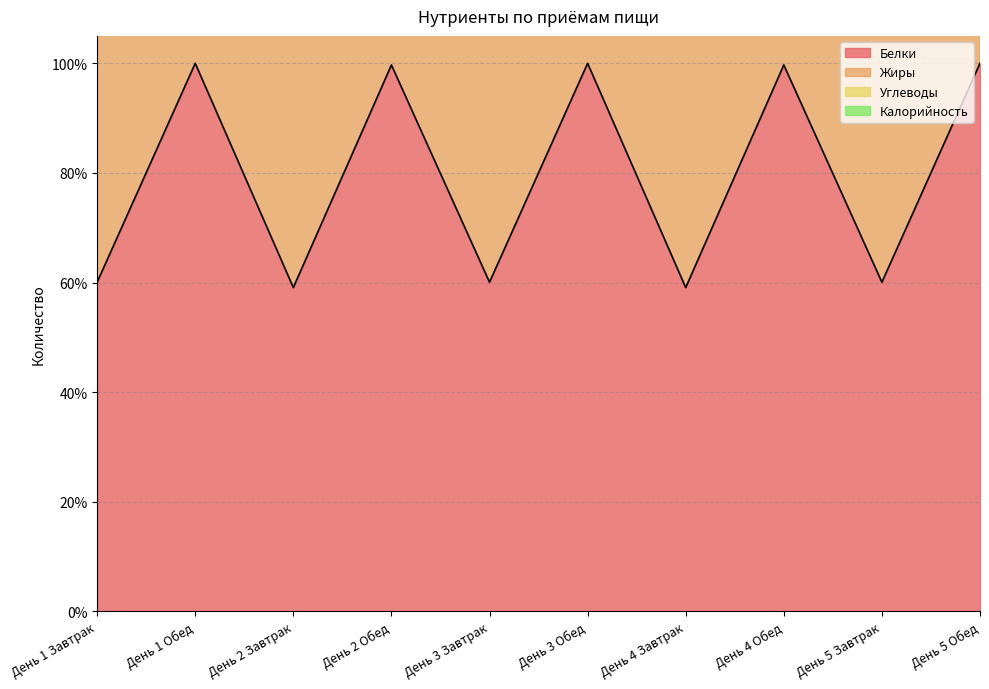

Which category has the highest value across all series?

День 1 Обед